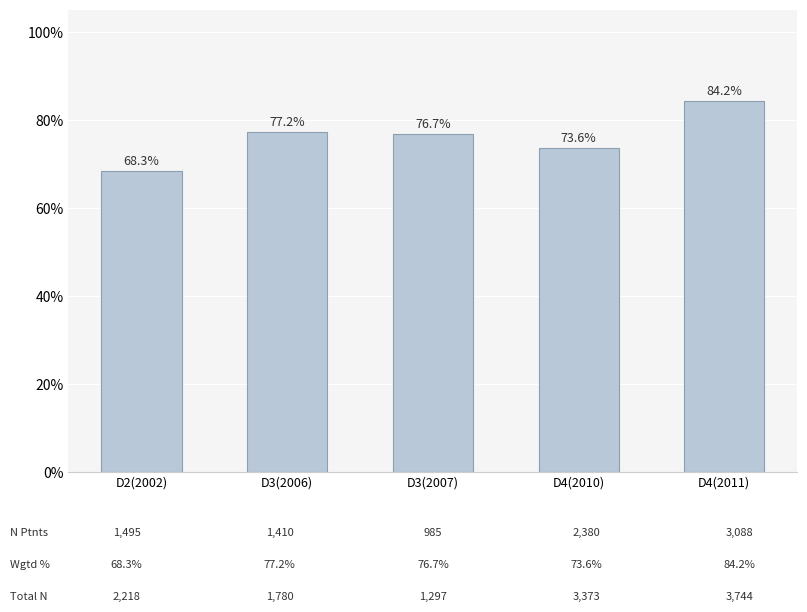

Are the bars horizontal?

No